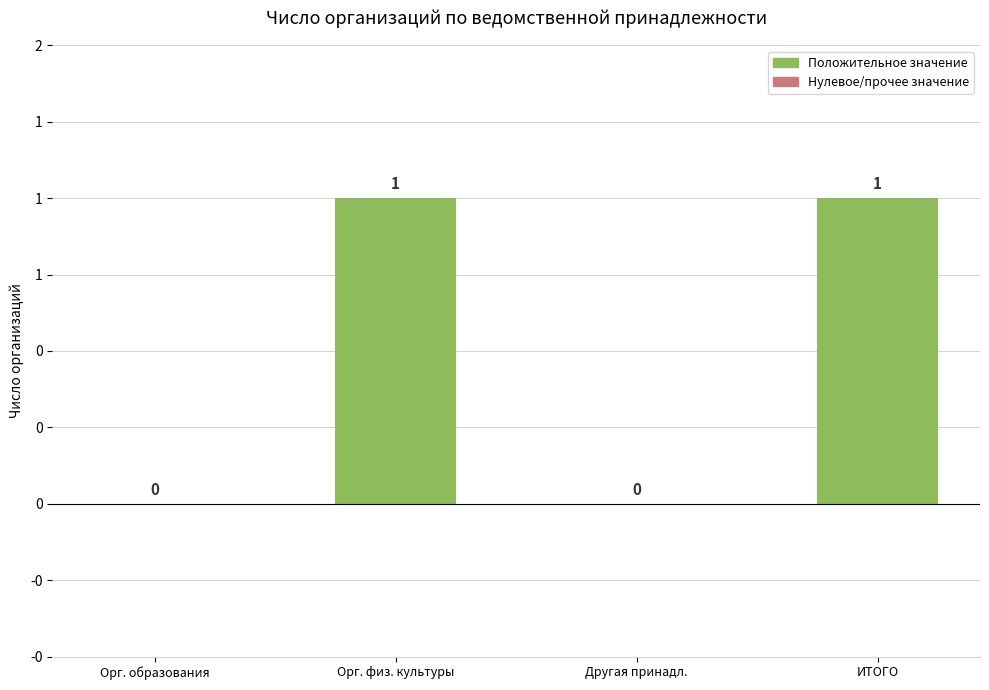

Reading right to left, transcribe all the data shown in this chart.

ИТОГО=1	Другая принадл.=0	Орг. физ. культуры=1	Орг. образования=0